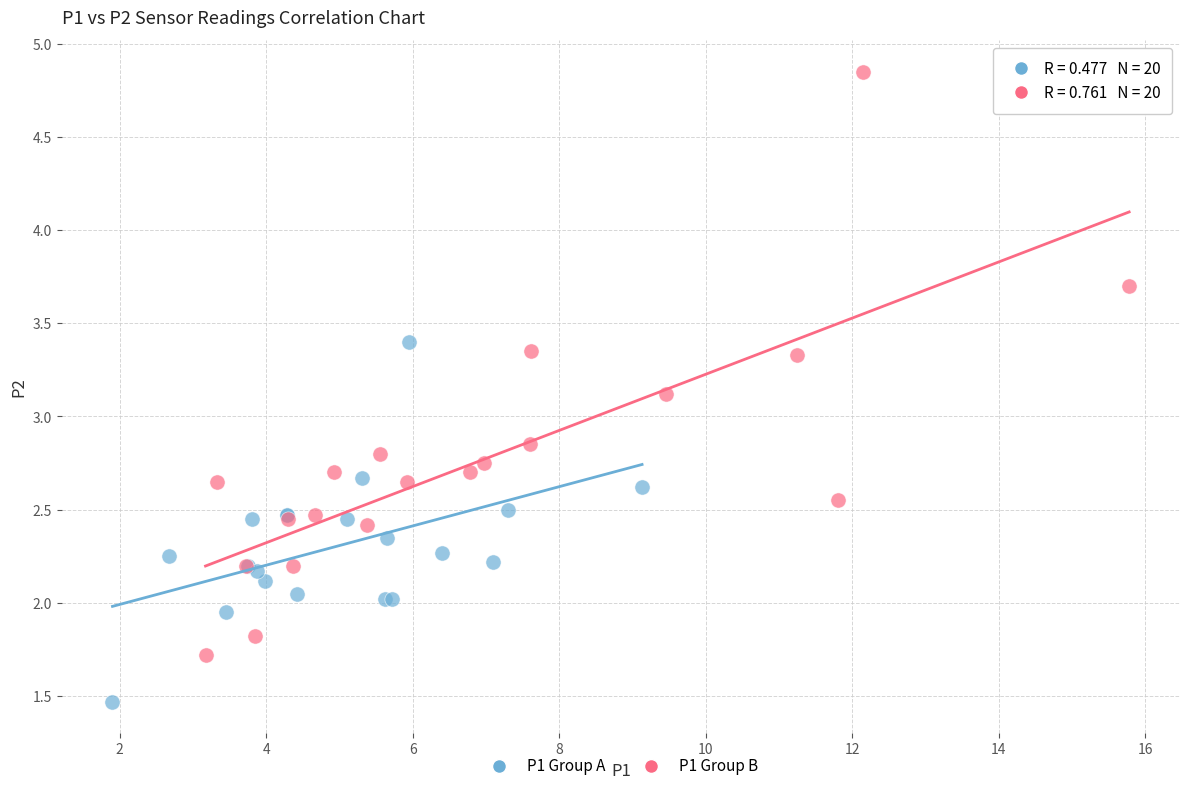

Which series reaches the maximum Y coordinate?

P1 Group B